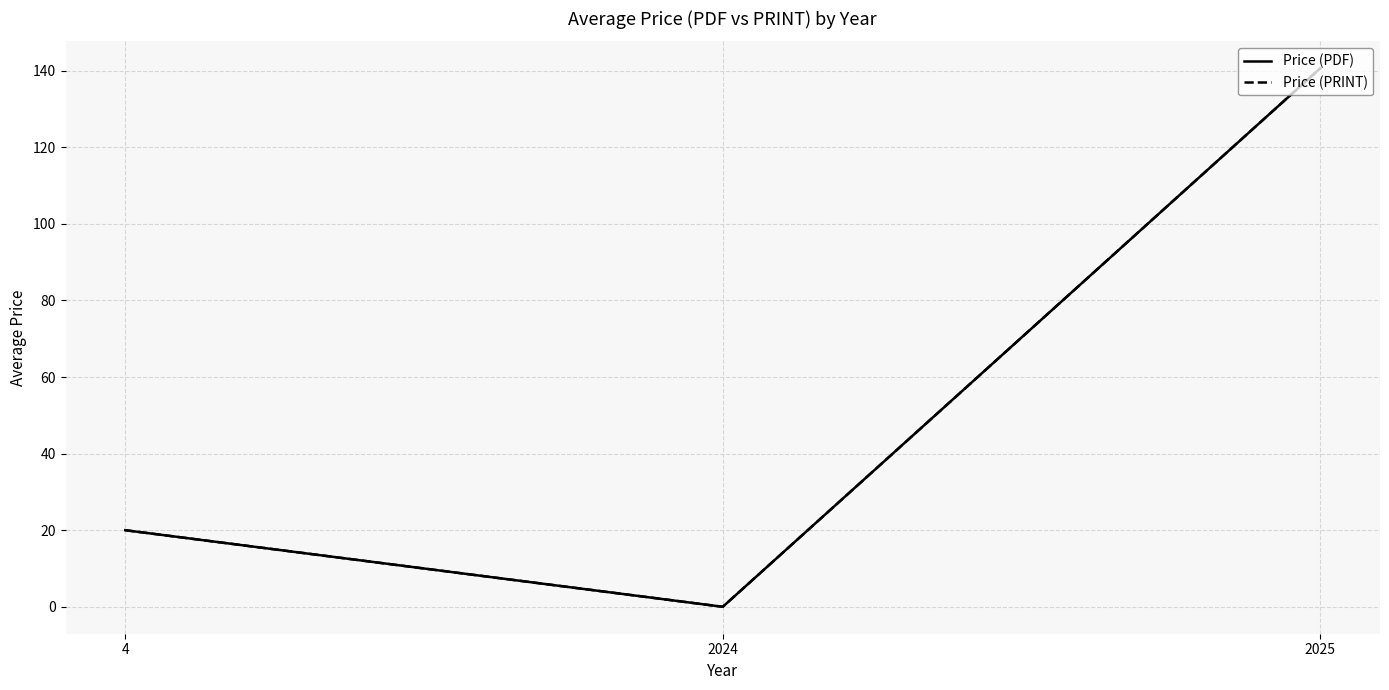

Does the chart have visible grid lines?

Yes